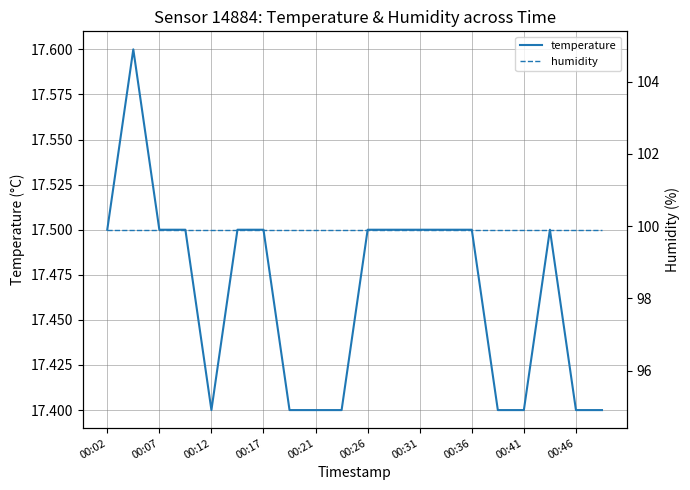

What is the minimum value for temperature?

17.4